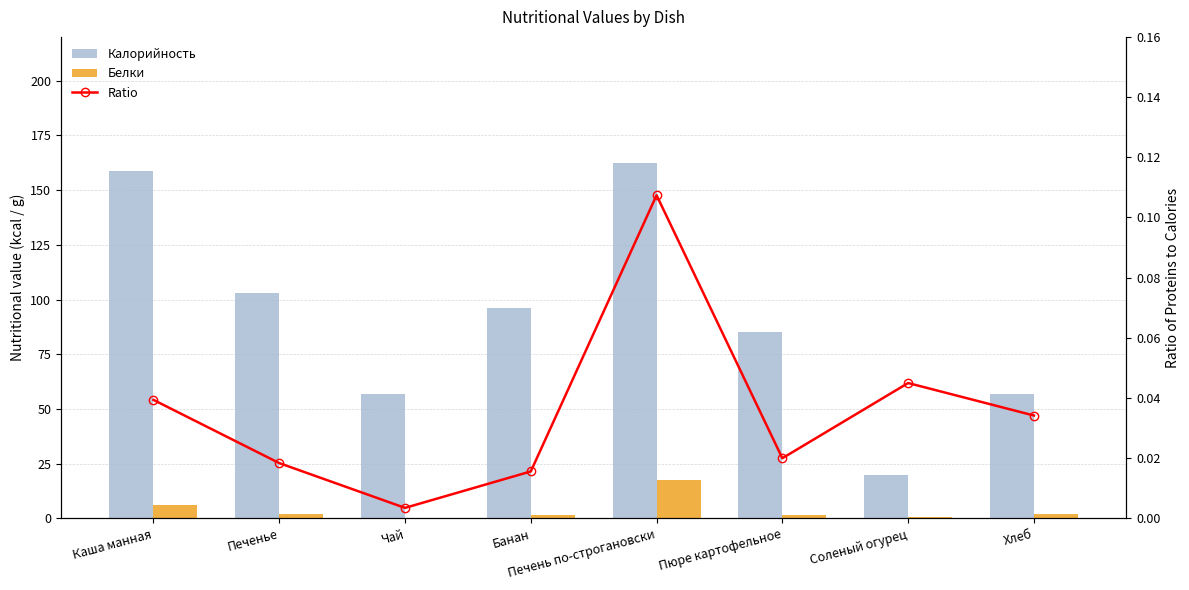

At which category does the chart reach its peak across all series?

Печень по-строгановски